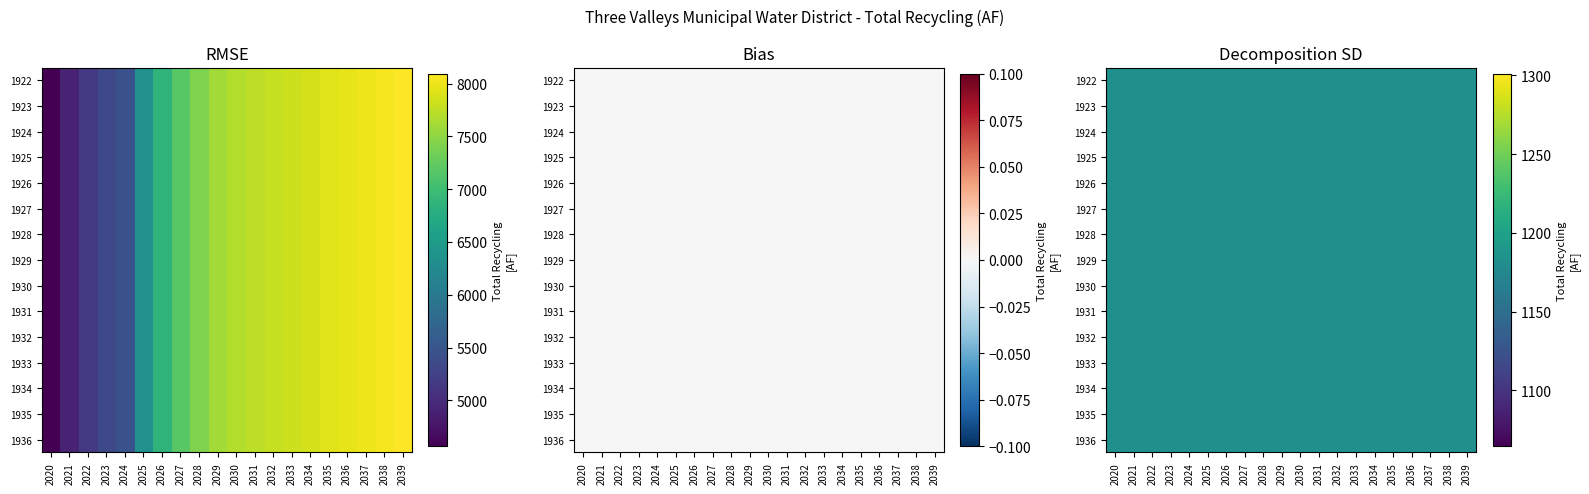

Rank the series by their maximum value, from highest to lowest.

1922, 1923, 1924, 1925, 1926, 1927, 1928, 1929, 1930, 1931, 1932, 1933, 1934, 1935, 1936